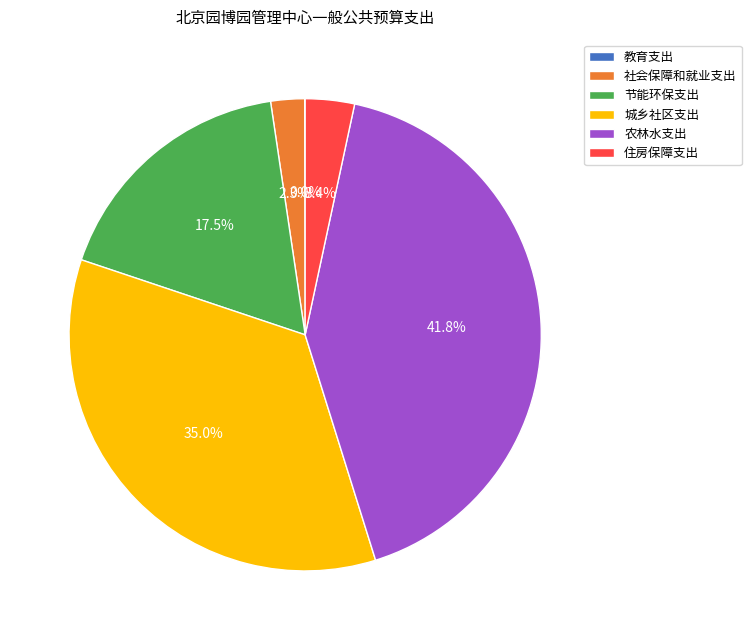

Which category has the biggest portion of the pie?

农林水支出